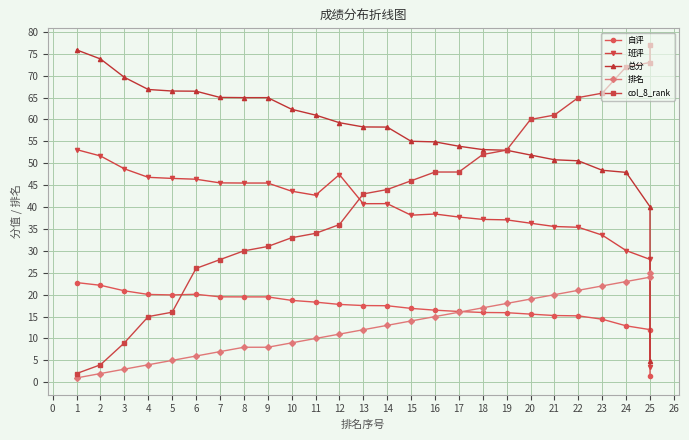

What are all the series names shown in the legend?

自评, 班评, 总分, 排名, col_8_rank